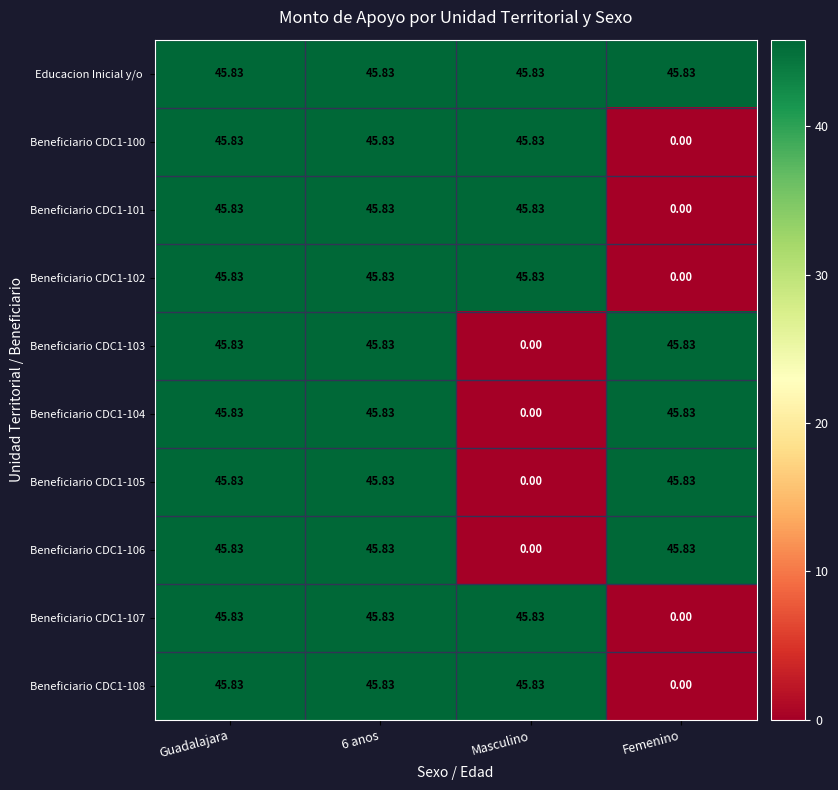

At which label does Beneficiario CDC1-101 reach its minimum?

Femenino